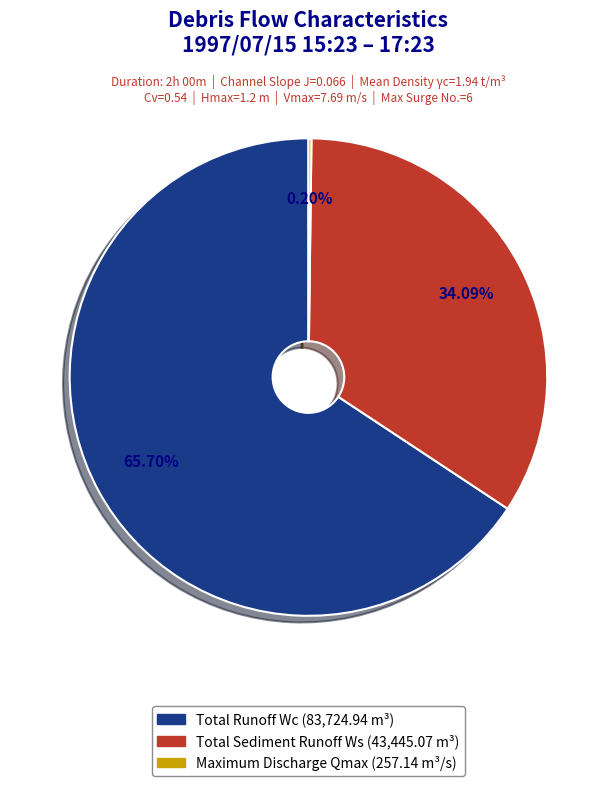

Is there any slice that represents more than half of the pie?

Yes